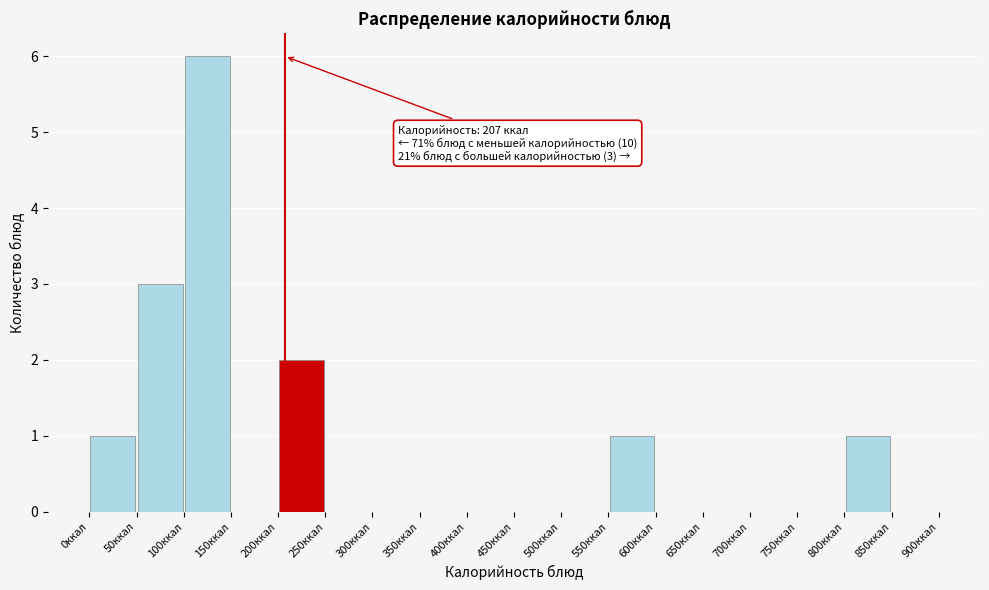

Which range on the x-axis has the tallest bar?

100 to 150